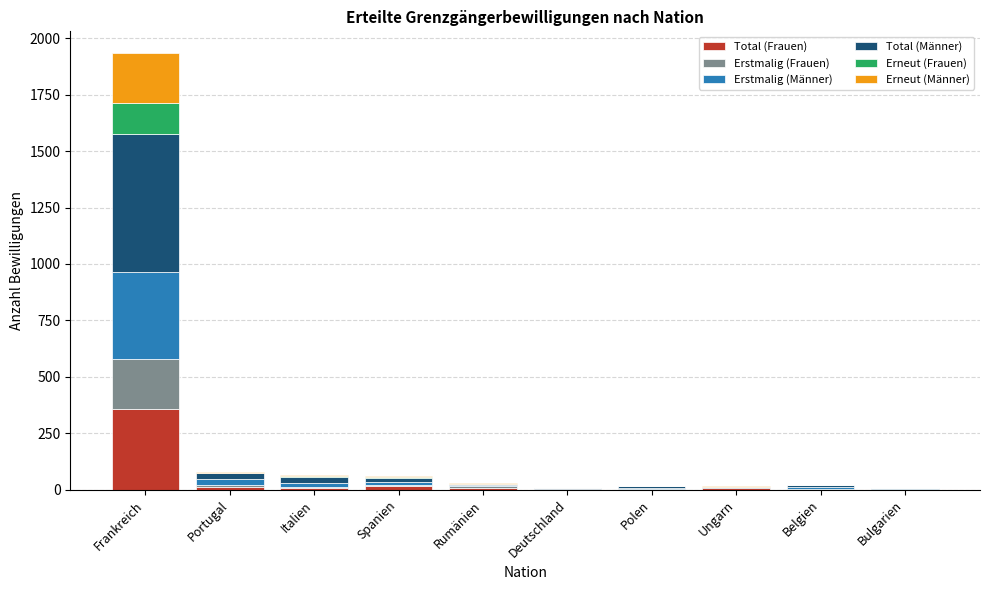

At which category is the sum across all series the highest?

Frankreich